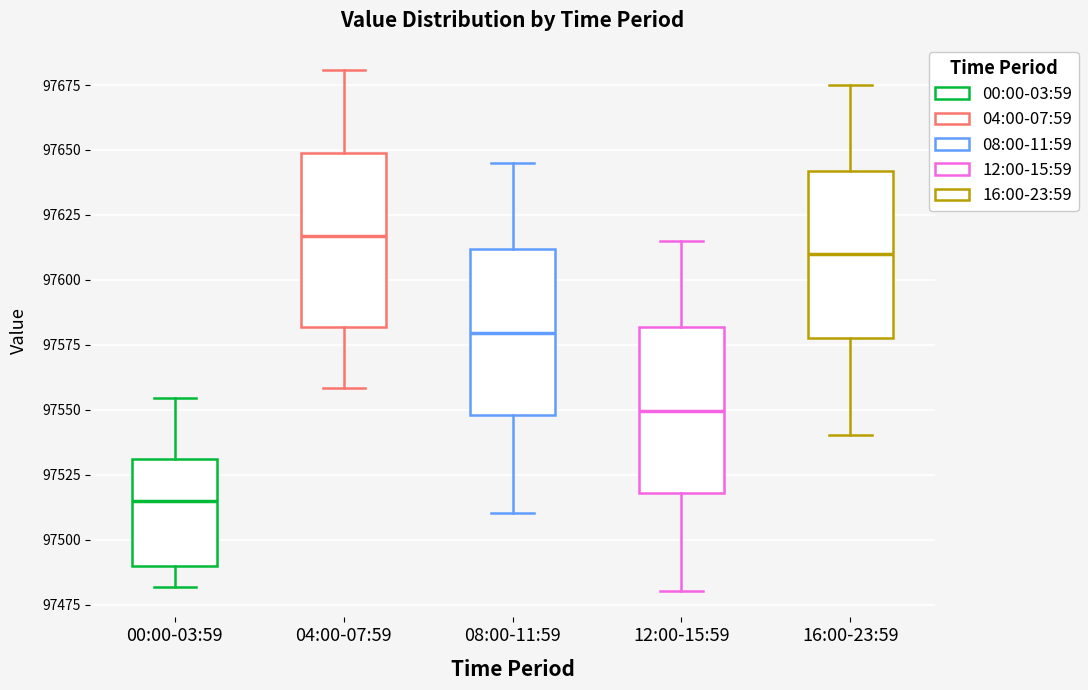

Where does the median line of the box for 04:00-07:59 sit on the y-axis? The values are not printed on the chart, so give them approximately, as read against the axis.

97615